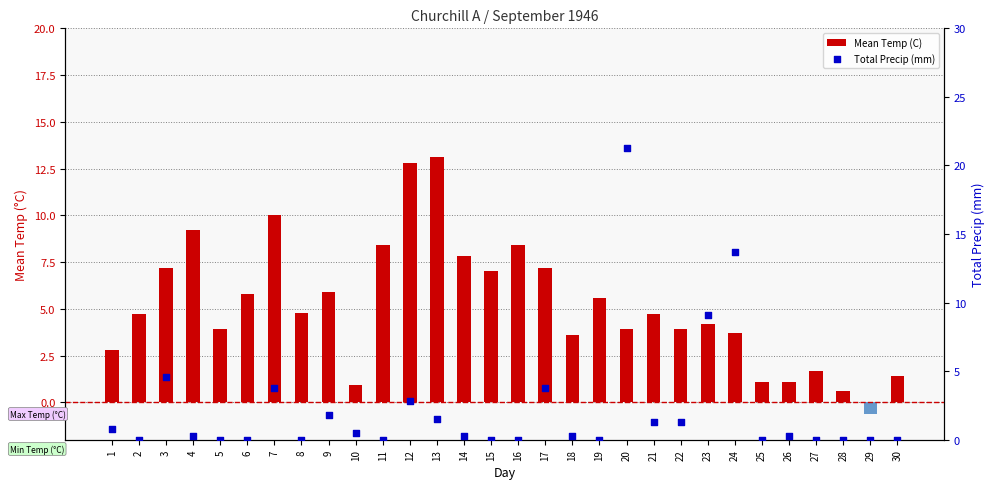

What are all the series names shown in the legend?

Mean Temp (C), Total Precip (mm)